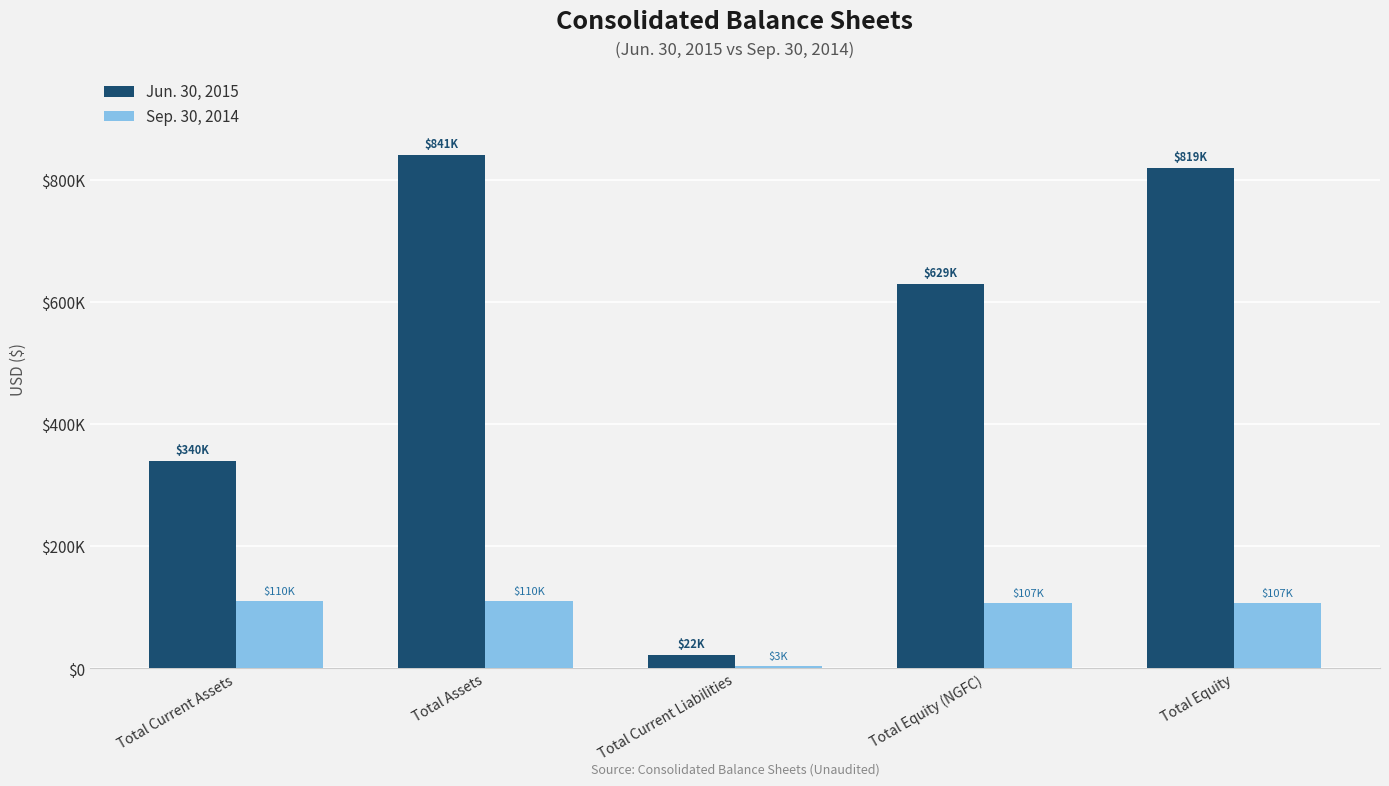

What are all the series names shown in the legend?

Jun. 30, 2015, Sep. 30, 2014